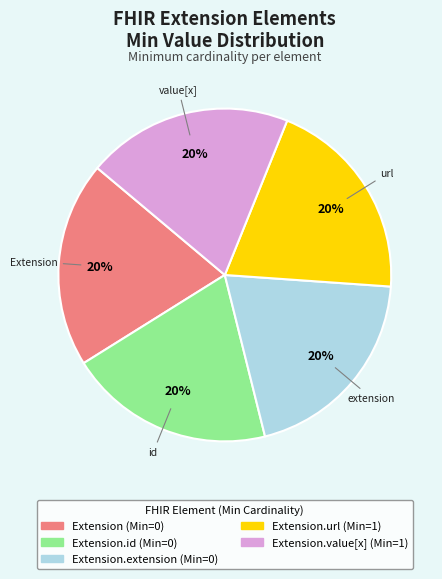

To the nearest percent, what is the average slice percentage?

20%